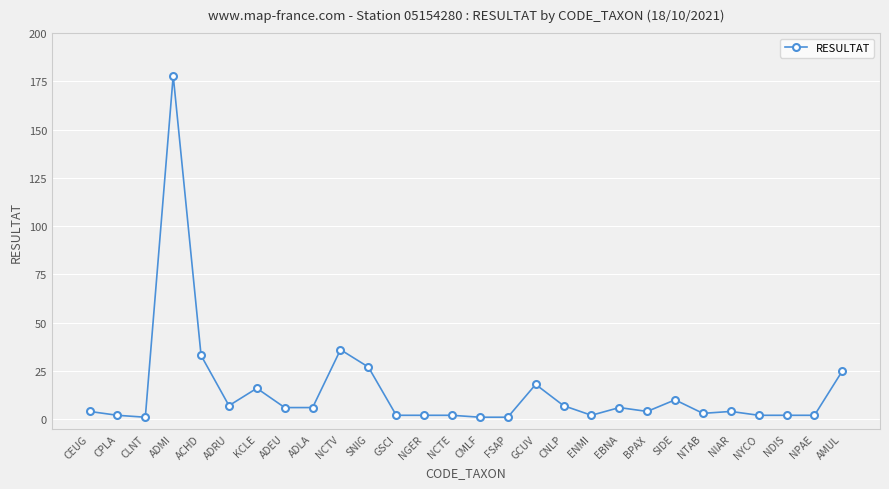

The value at AMUL is 25. True or false?

True